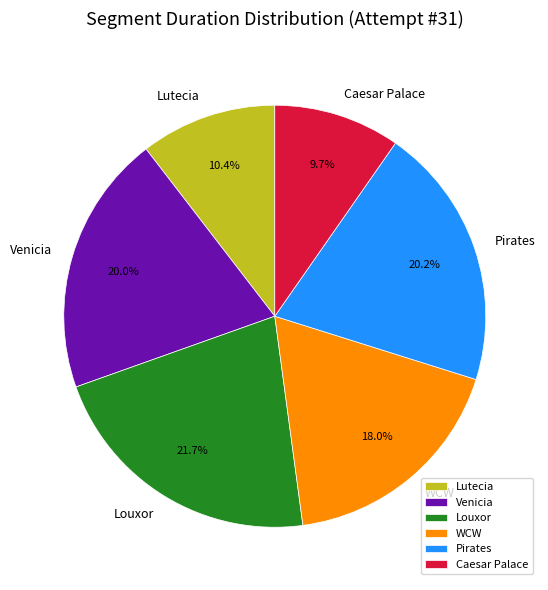

Count the number of slices in the pie.

6